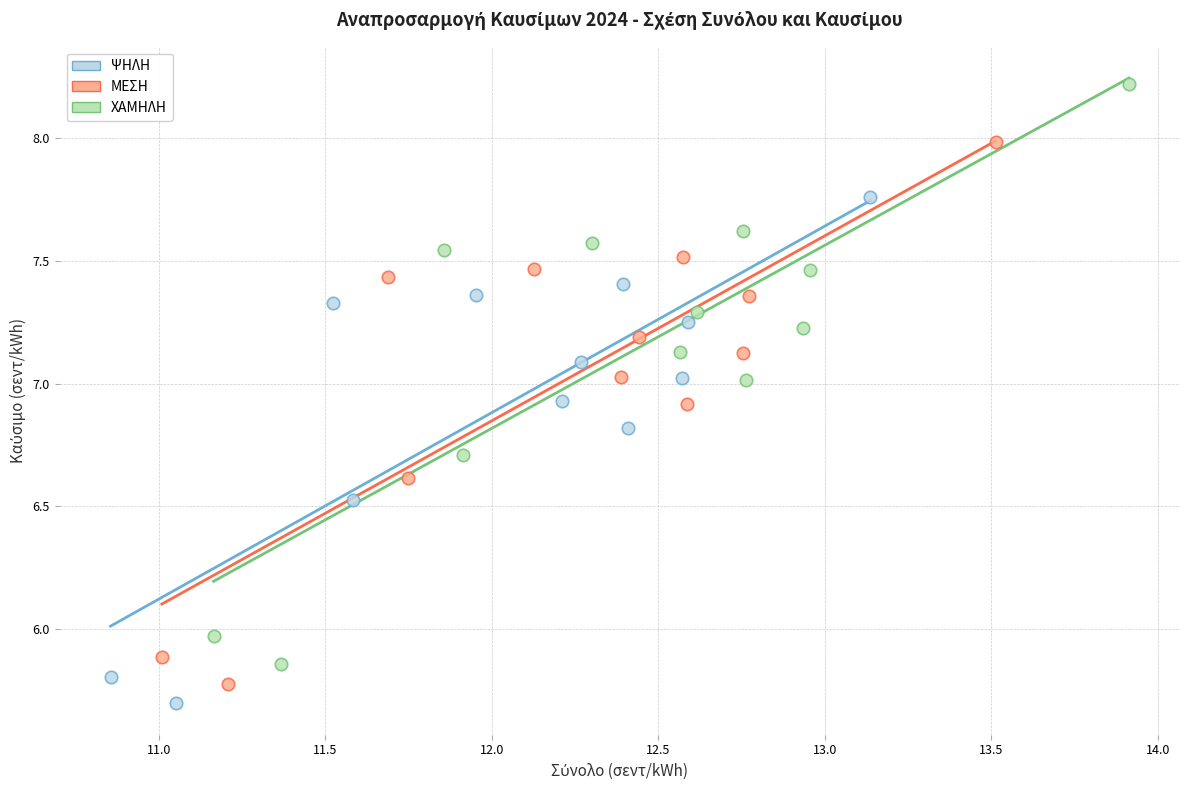

Which series has the largest Y range (max minus min)?

ΧΑΜΗΛΗ